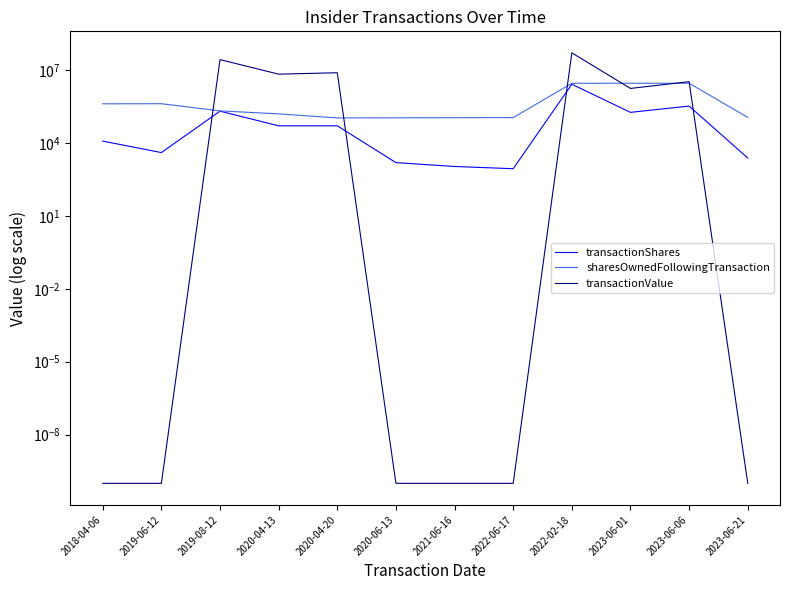

What is the label of the 2nd point from the left?

2019-06-12